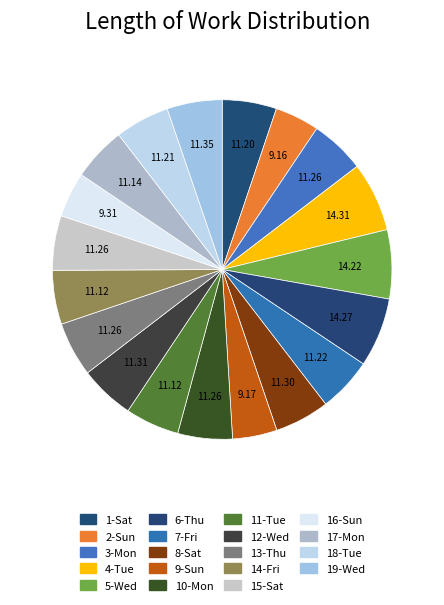

To the nearest percent, what portion does 6-Thu represent?

7%